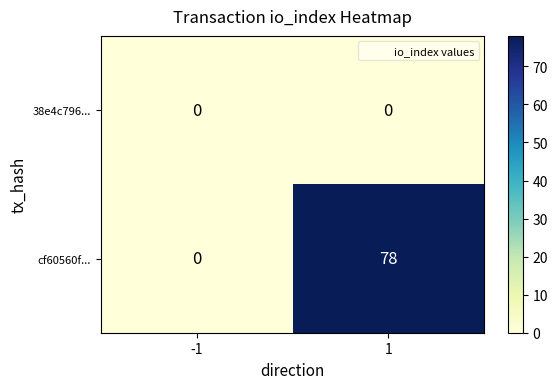

Which series changed the most between -1 and 1?

cf60560f...